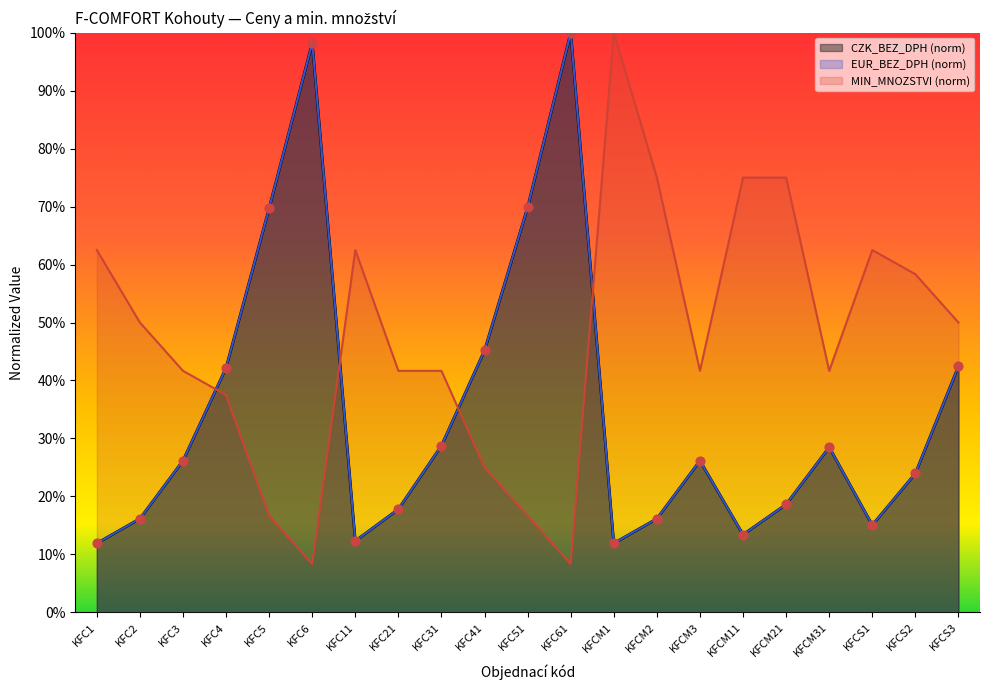

Which series has the largest total across all categories?

MIN_MNOZSTVI